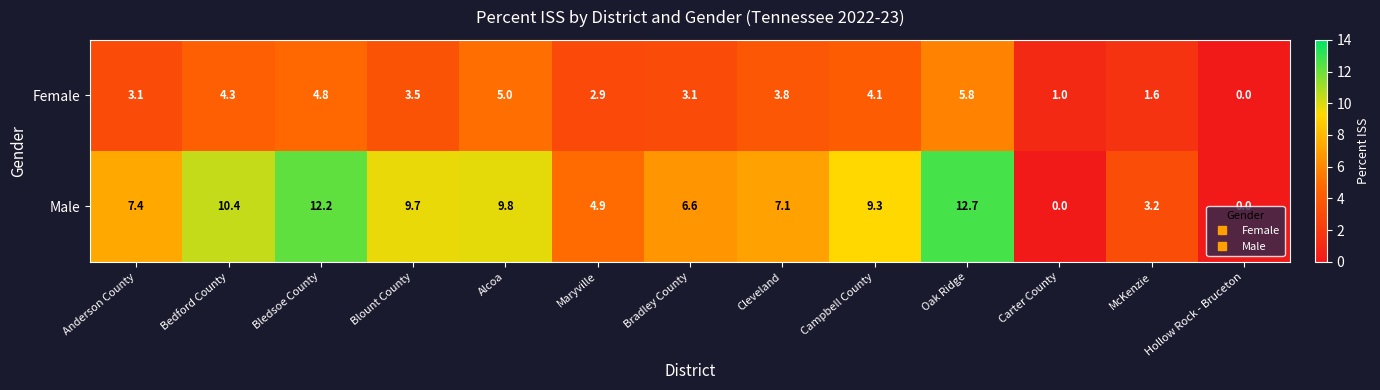

What is the difference between the maximum and minimum values in the Male series?

12.7